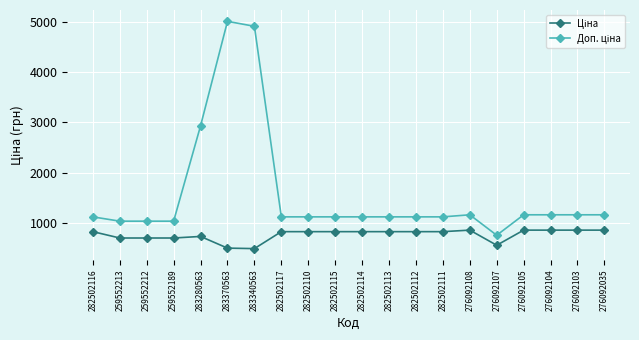

What is the label of the 11th point from the left?

282502114